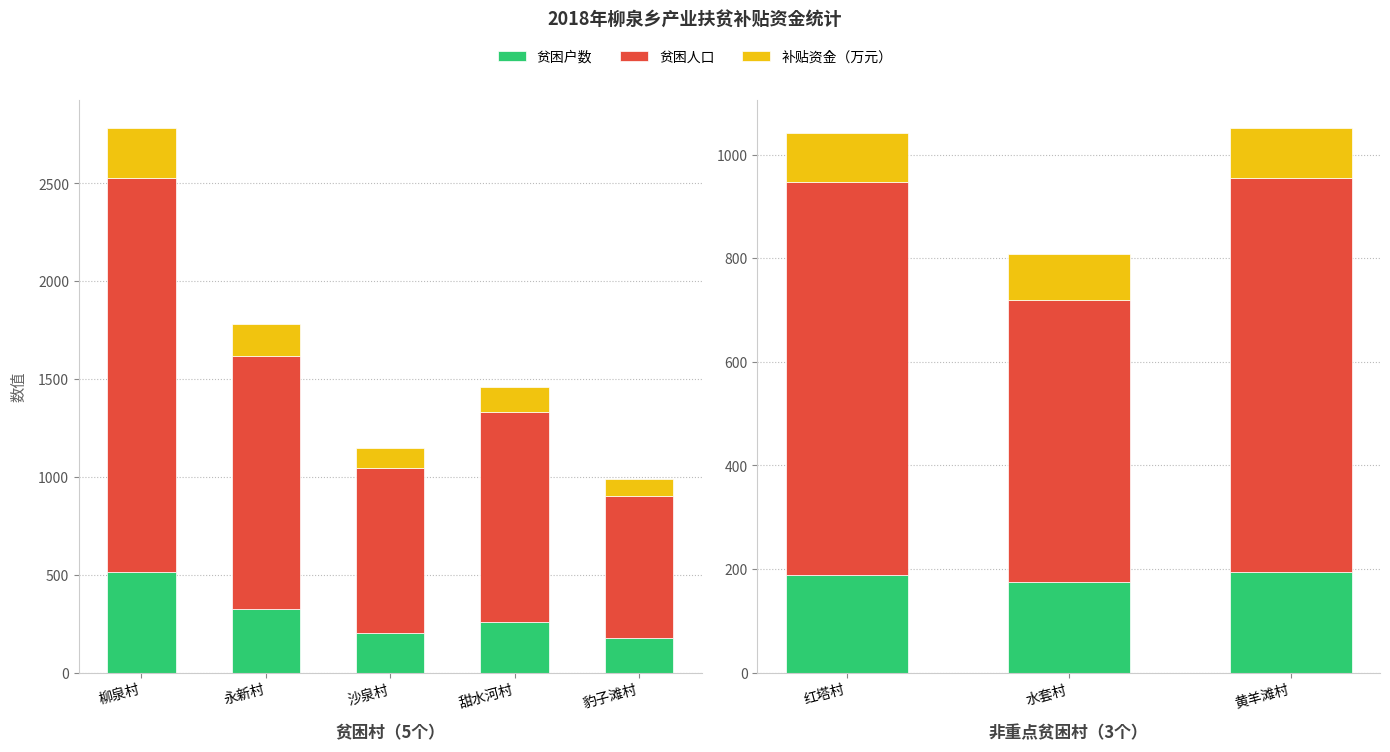

Rank the series at 水套村 from highest to lowest value.

贫困人口, 贫困户数, 补贴资金（万元）